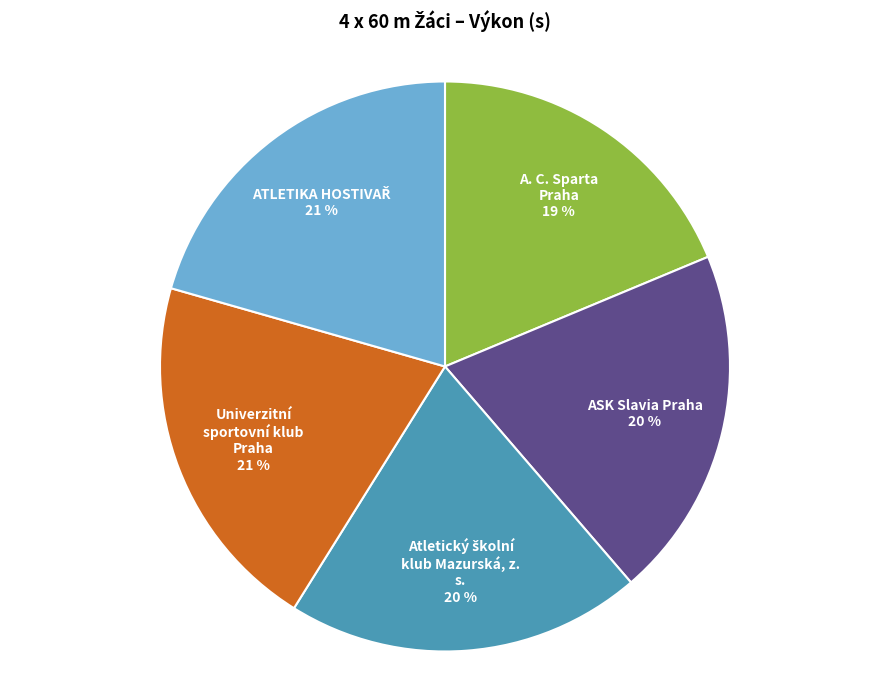

What is the smallest slice in the pie chart?

A. C. Sparta Praha